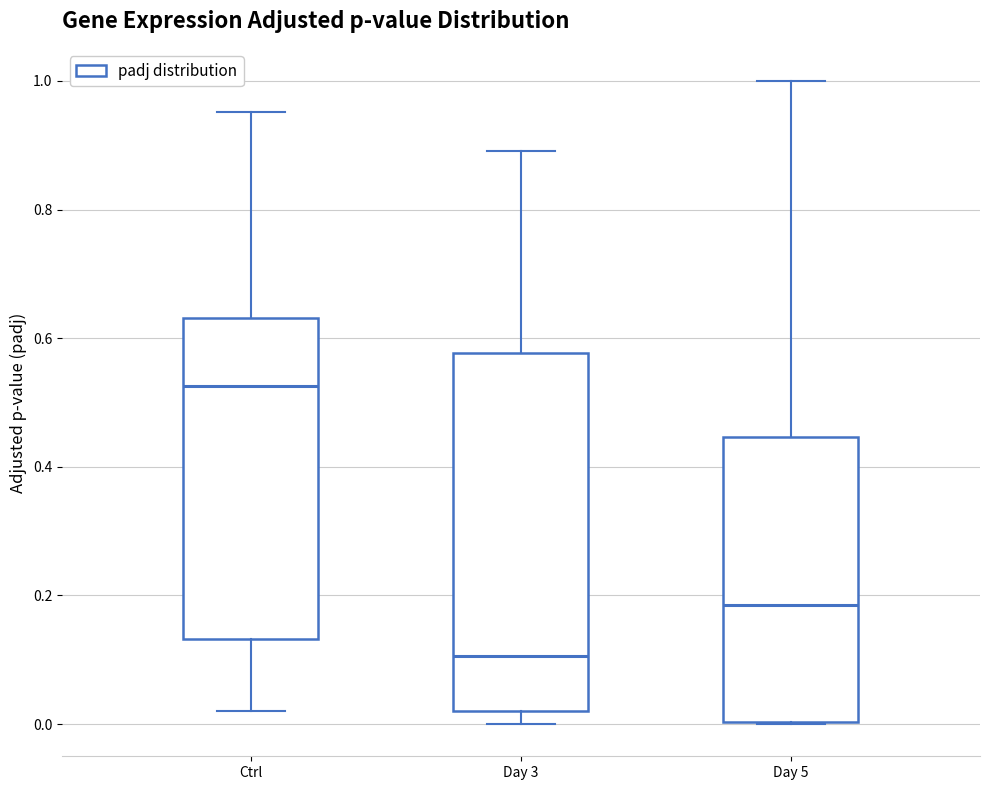

Reading left to right, transcribe this box plot: for each box, give where its median line is, the range the box spans, and where its two whiskers end, as read against the y-axis. The values are not printed on the chart, so give them approximately, as read against the axis.

Ctrl: median 0.52, box 0.14 to 0.64, whiskers 0.02 to 0.96
Day 3: median 0.10, box 0.02 to 0.58, whiskers 0.00 to 0.90
Day 5: median 0.18, box 0.00 to 0.44, whiskers 0.00 to 1.00